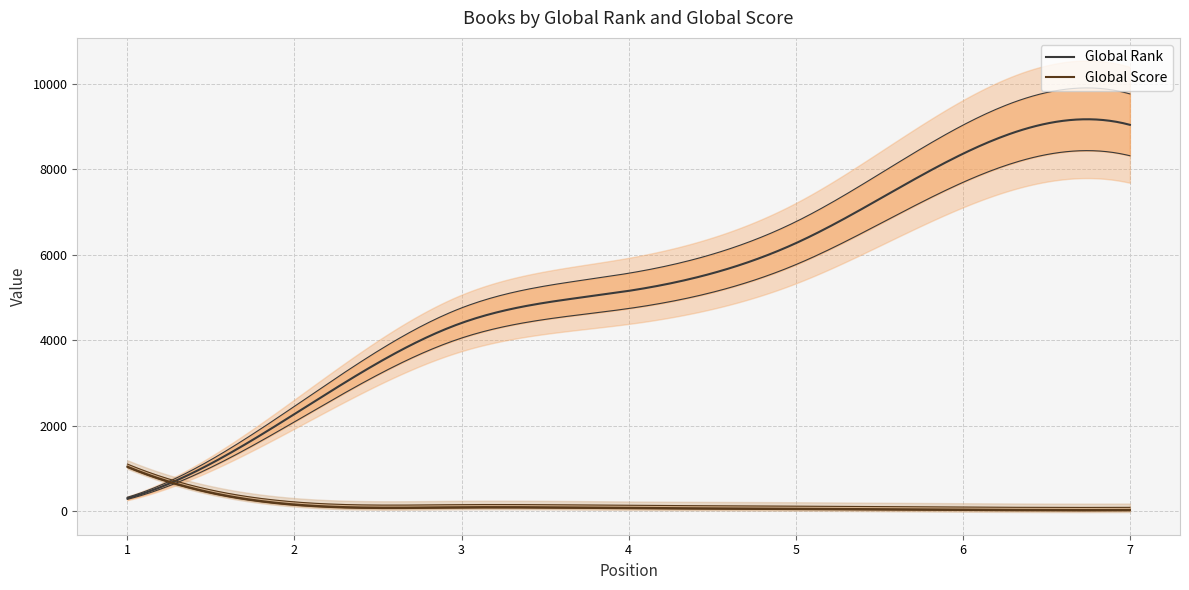

The value of Global Rank at 2 is 2274. True or false?

True